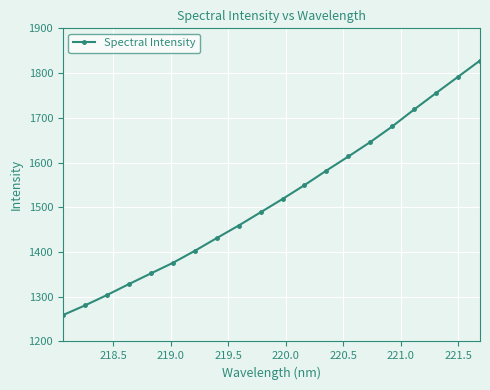

What is the value of the 9th point from the left?

1459.0